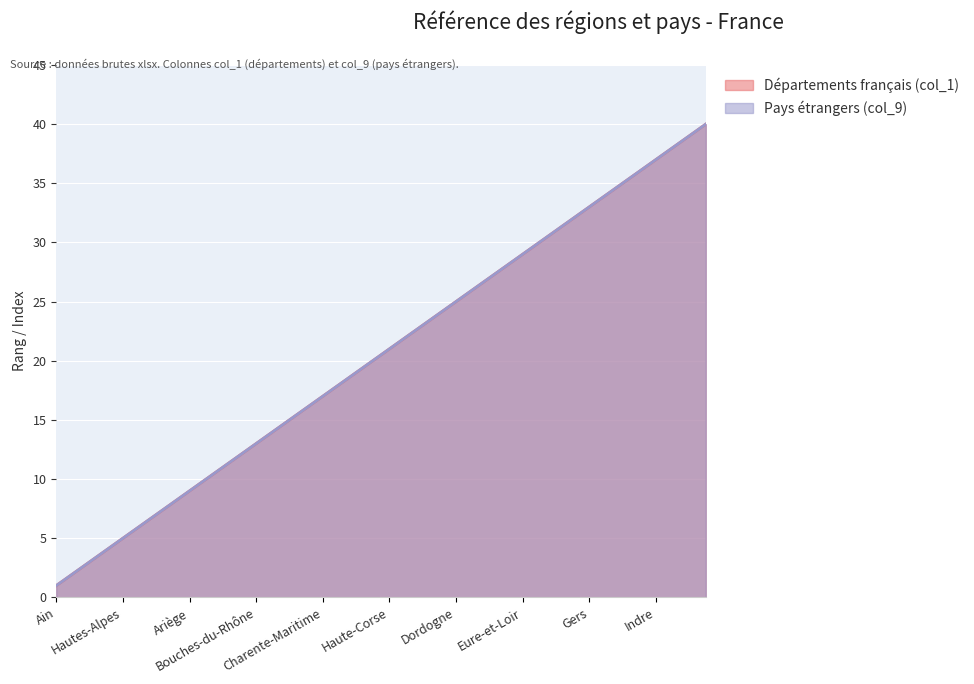

Which has a higher value, Gironde or Alpes-de-Haute-Provence?

Gironde